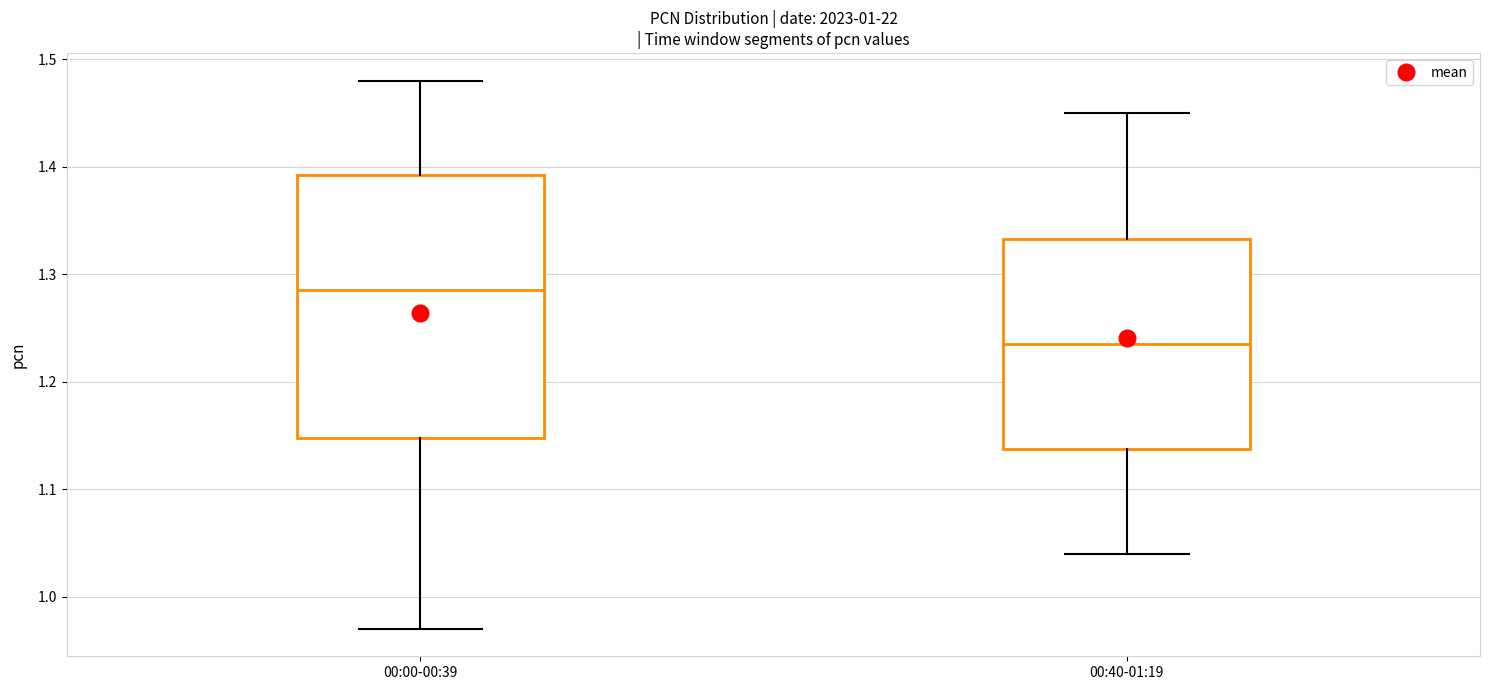

Reading left to right, transcribe this box plot: for each box, give where its median line is, the range the box spans, and where its two whiskers end, as read against the y-axis. The values are not printed on the chart, so give them approximately, as read against the axis.

00:00-00:39: median 1.29, box 1.15 to 1.39, whiskers 0.97 to 1.48
00:40-01:19: median 1.24, box 1.14 to 1.33, whiskers 1.04 to 1.45